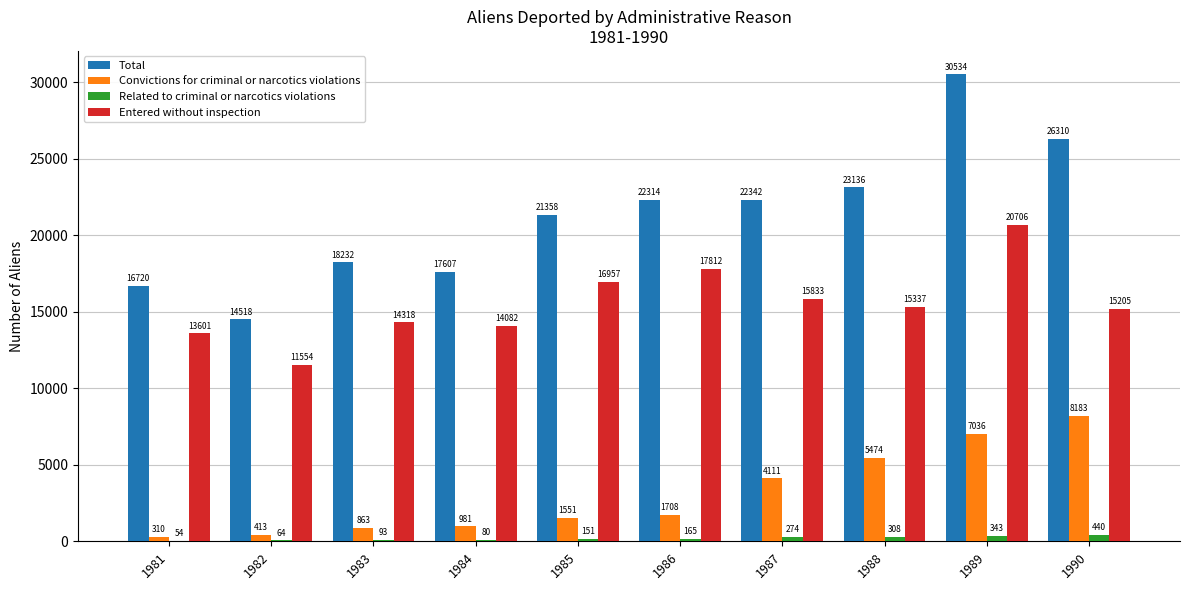

What is the approximate value of Entered without inspection at 1983?

14318